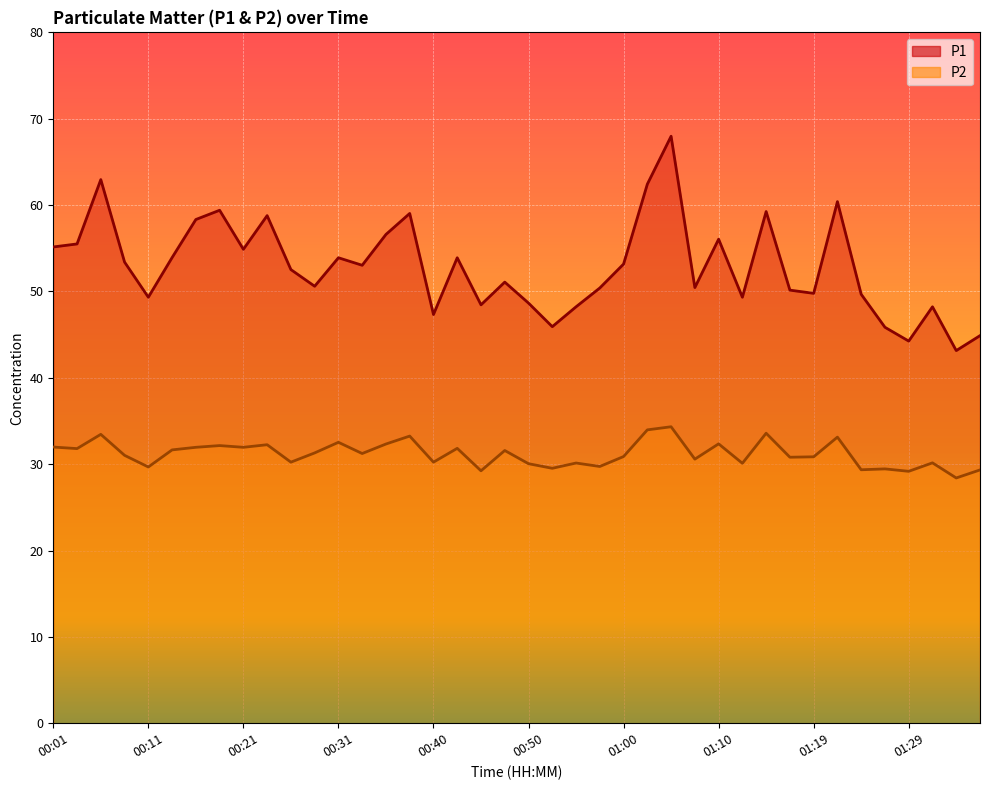

How many data points in P1 are above 53?

20